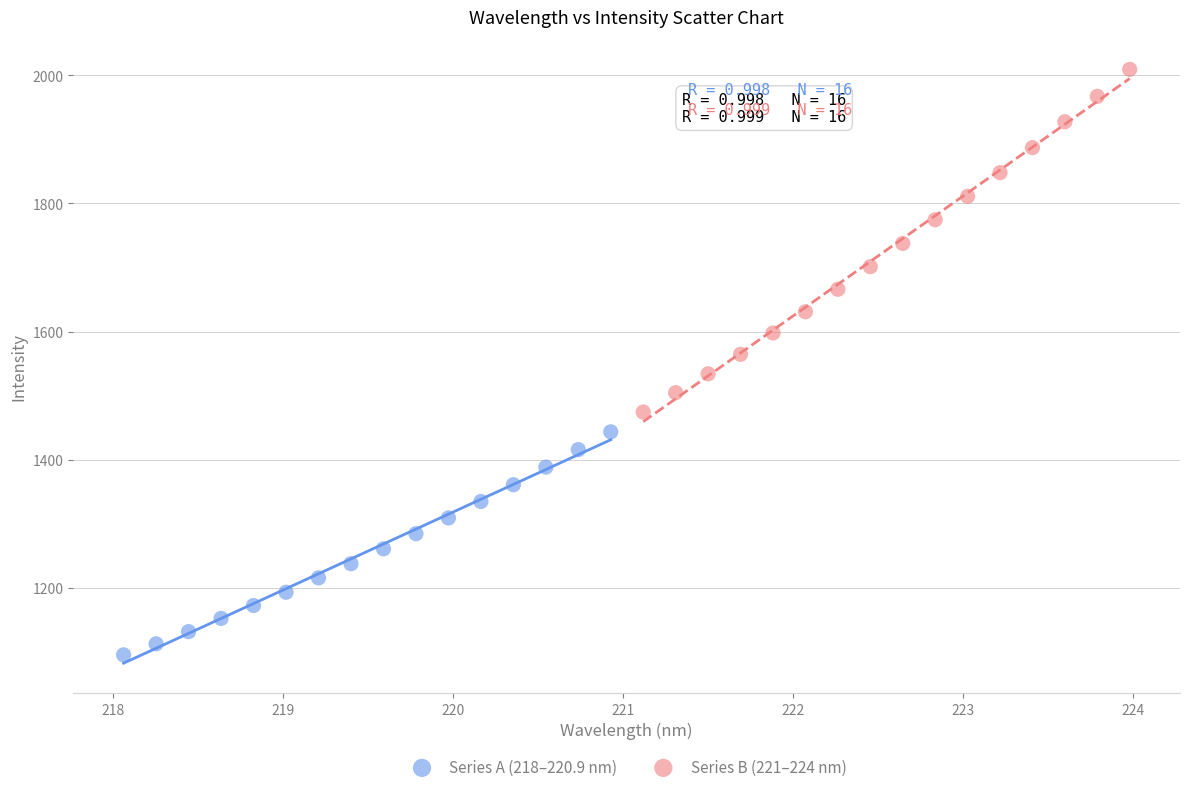

Which series reaches the maximum Y coordinate?

Series B (221–224 nm)